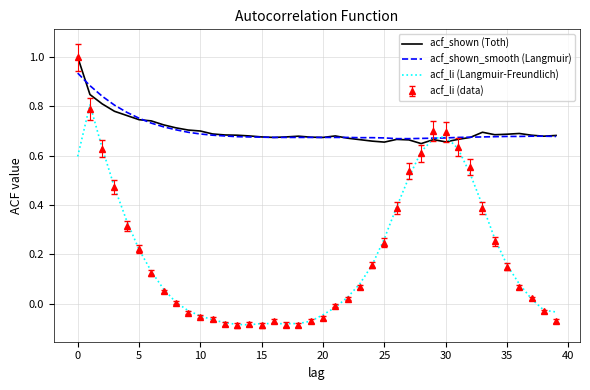

Which series has the largest range (max minus min)?

acf_li (data)